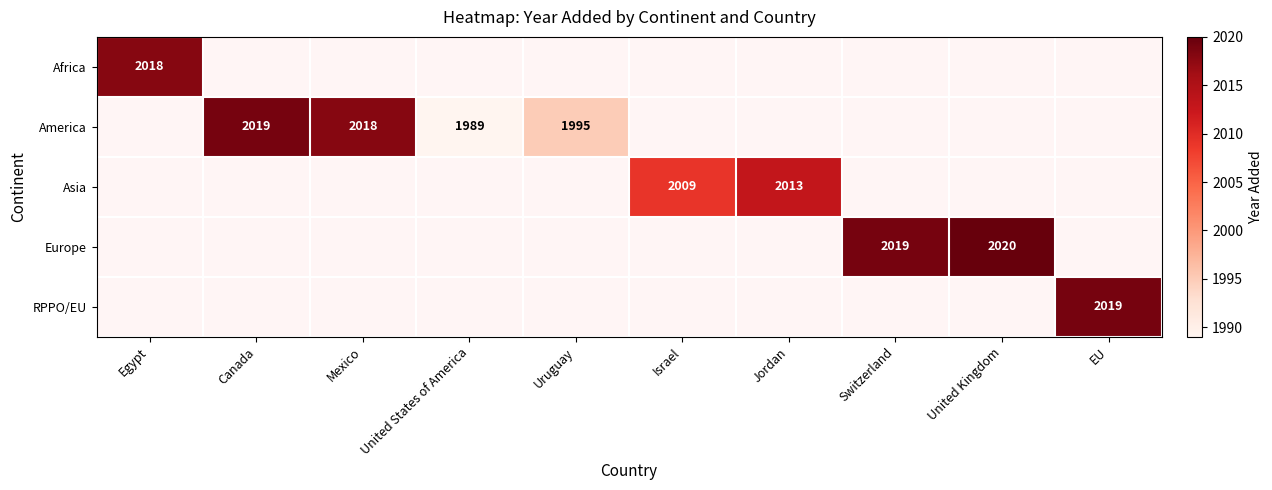

Which has a higher value, Uruguay or Egypt?

Egypt